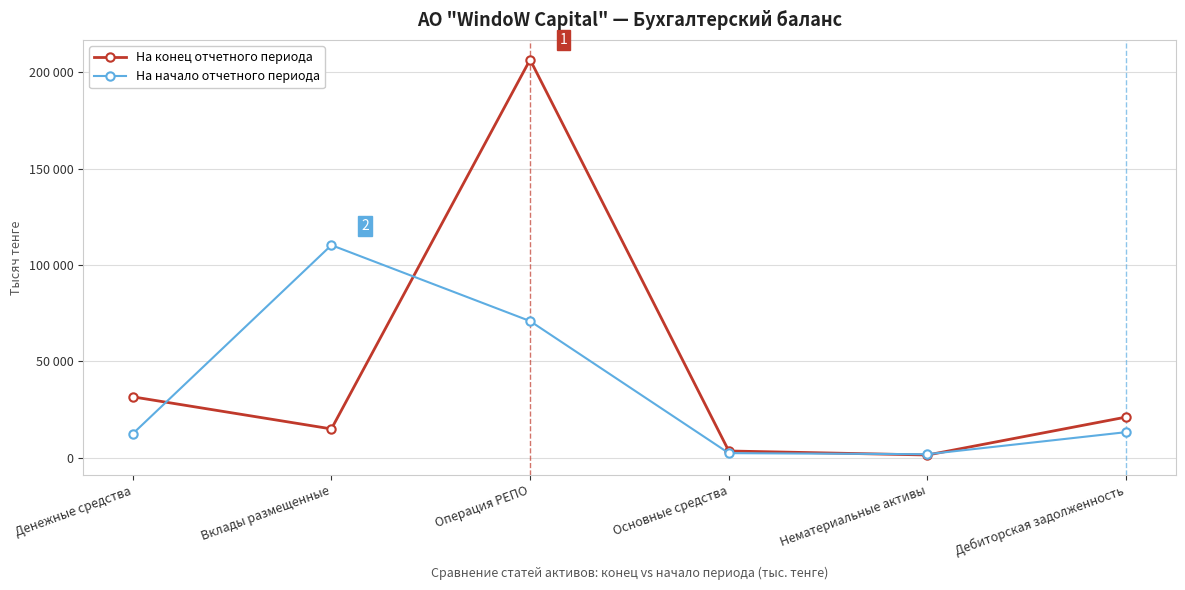

At which label is На конец отчетного периода closest to 104030?

Денежные средства